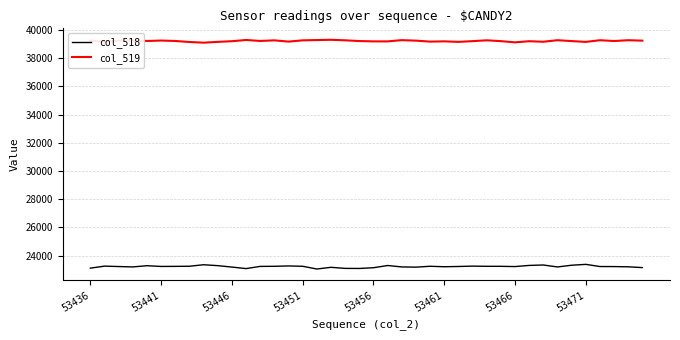

What is the maximum value for col_519?

39296